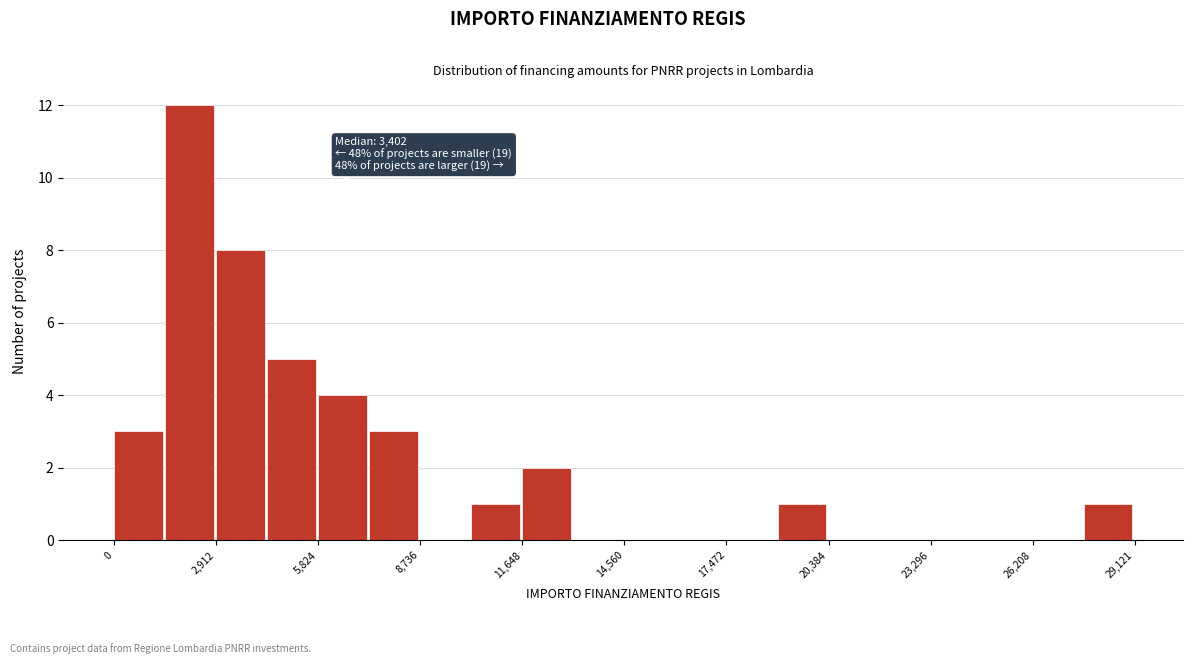

Around what value on the x-axis is the tallest bar? Give the approximate position of its centre, as read against the axis.

2000